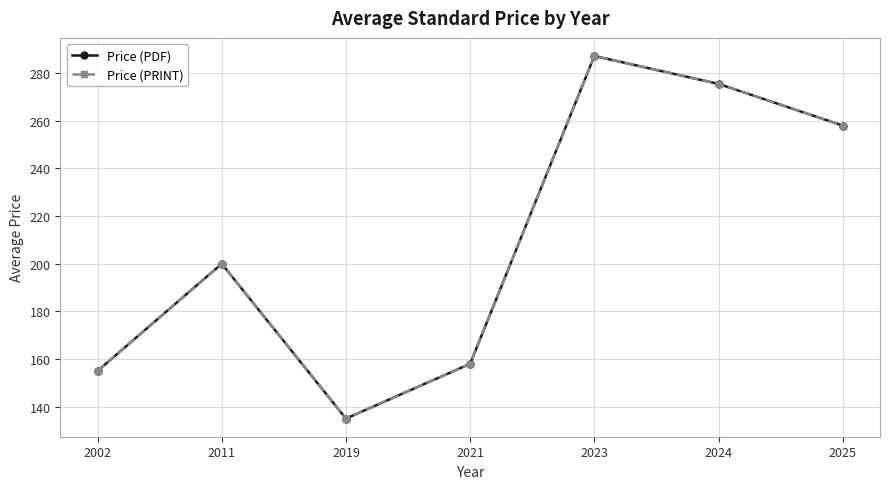

Which series has the largest total across all categories?

Price (PDF)